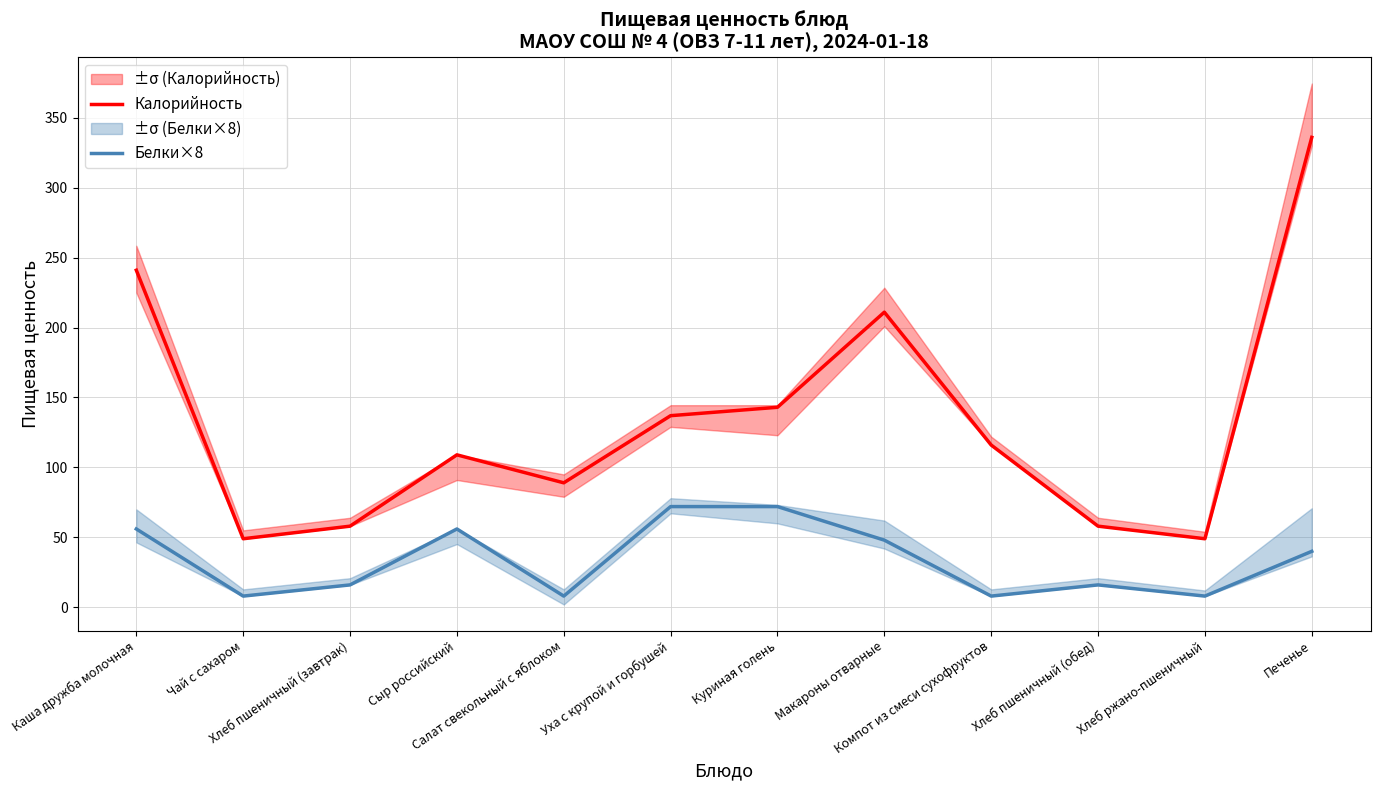

At Хлеб пшеничный (завтрак), list the series in order from largest to smallest.

Калорийность, Белки×8